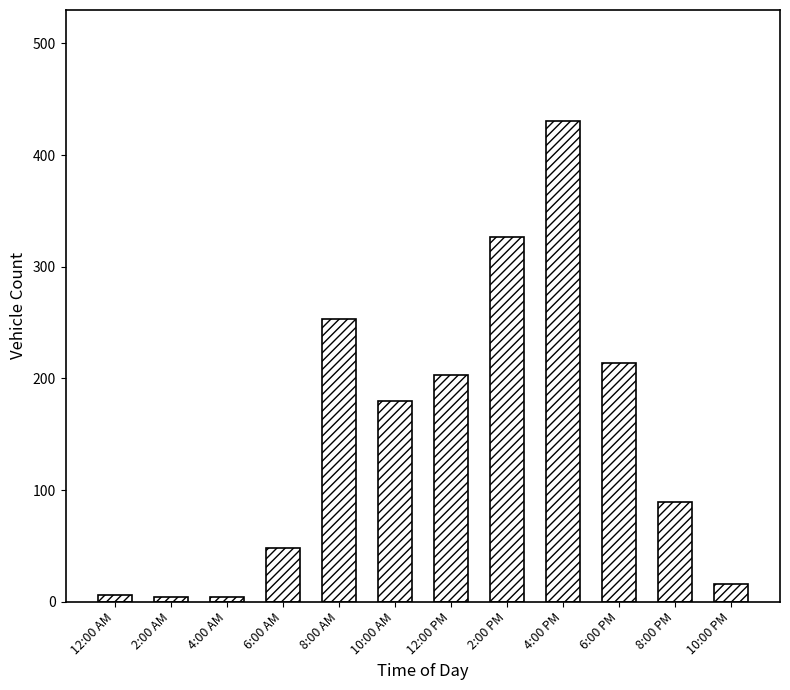

Is it true that the value at 6:00 PM is 351?

False